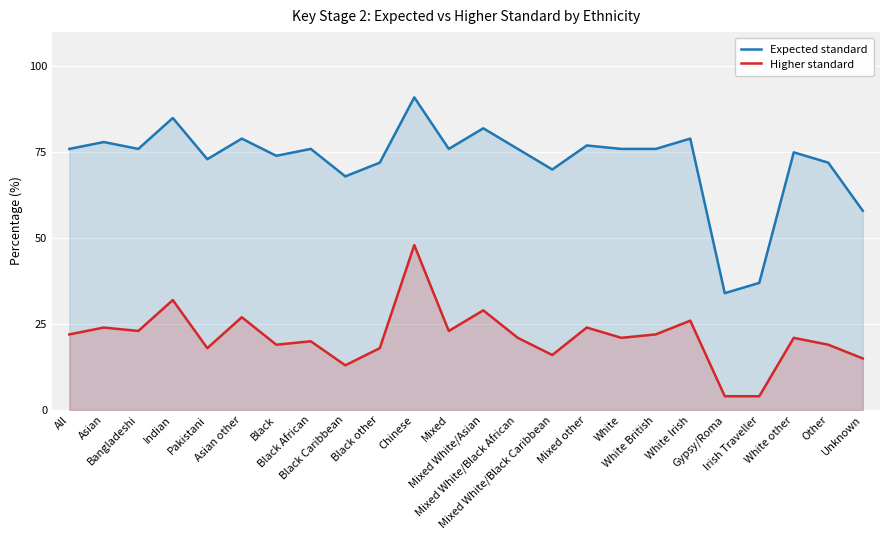

Which has a higher value, Mixed White/Black Caribbean or Chinese?

Chinese